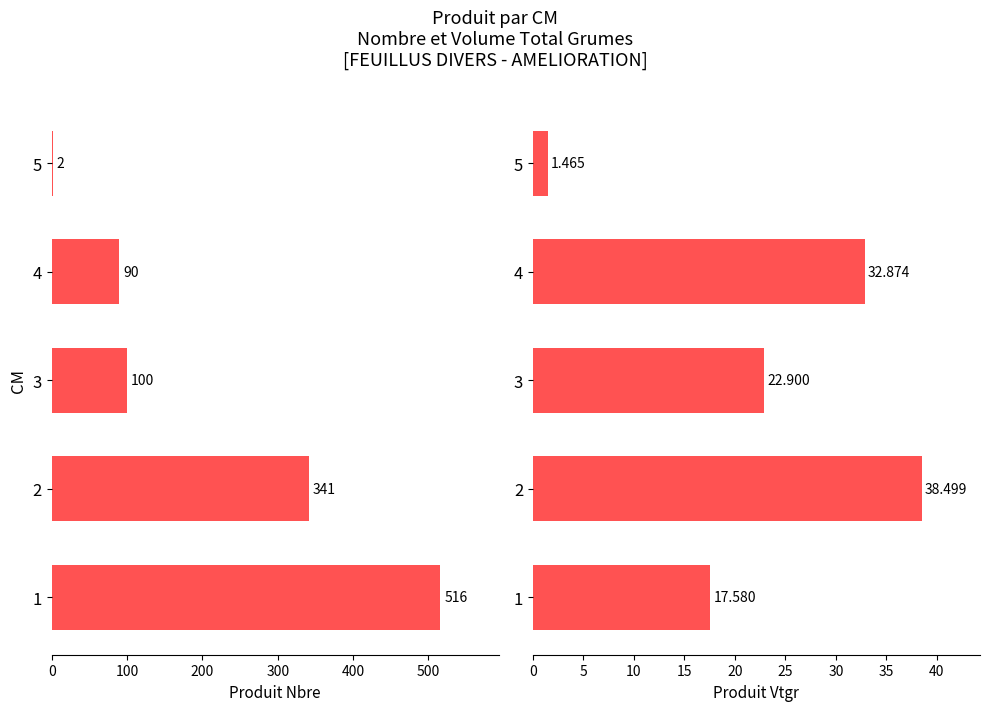

What is the difference between the maximum and second lowest values in the produit_vtgr series?

20.9